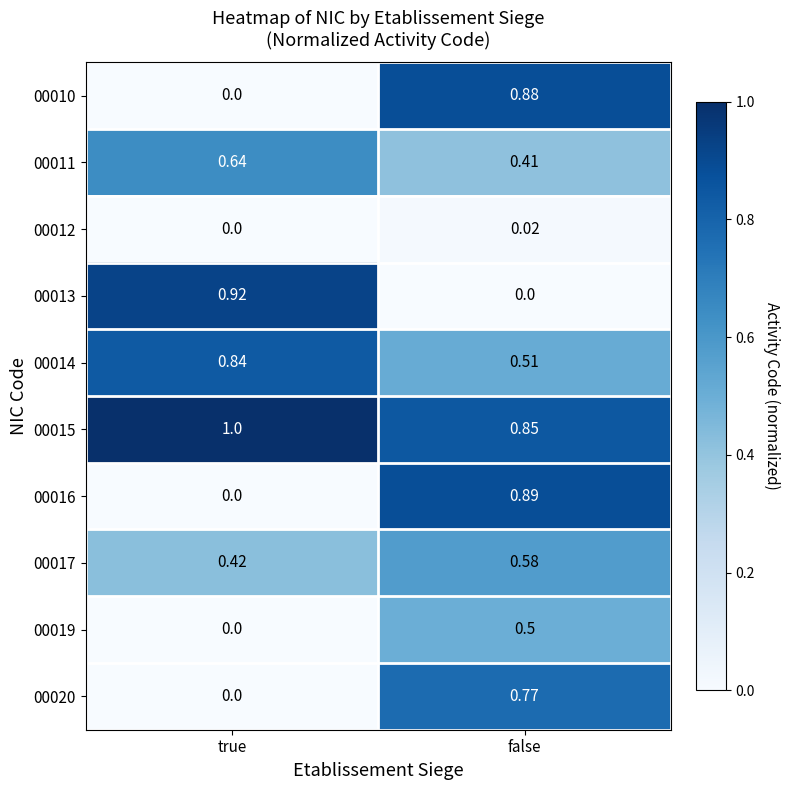

At which category is the sum across all series the highest?

false